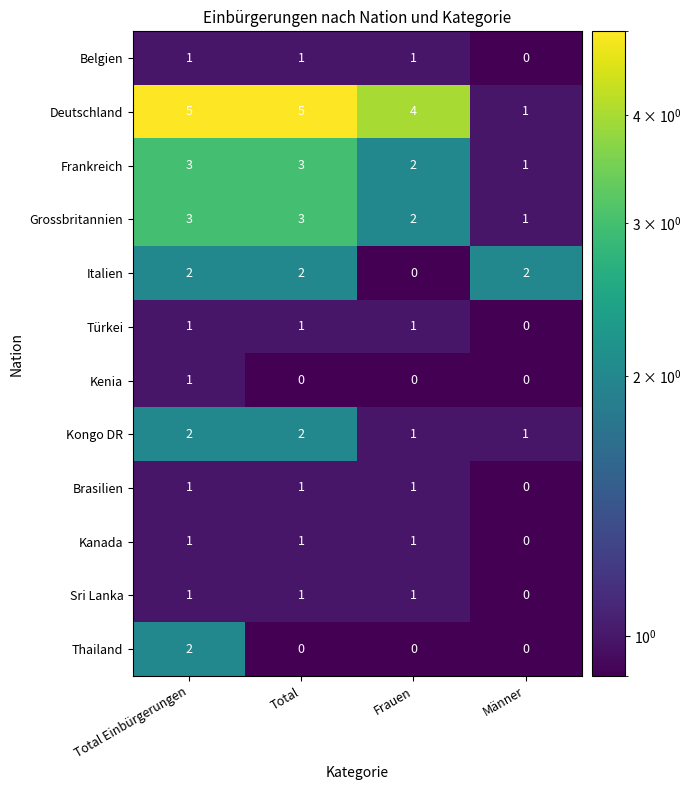

The Frankreich series shows 3 at Total Einbürgerungen. True or false?

True